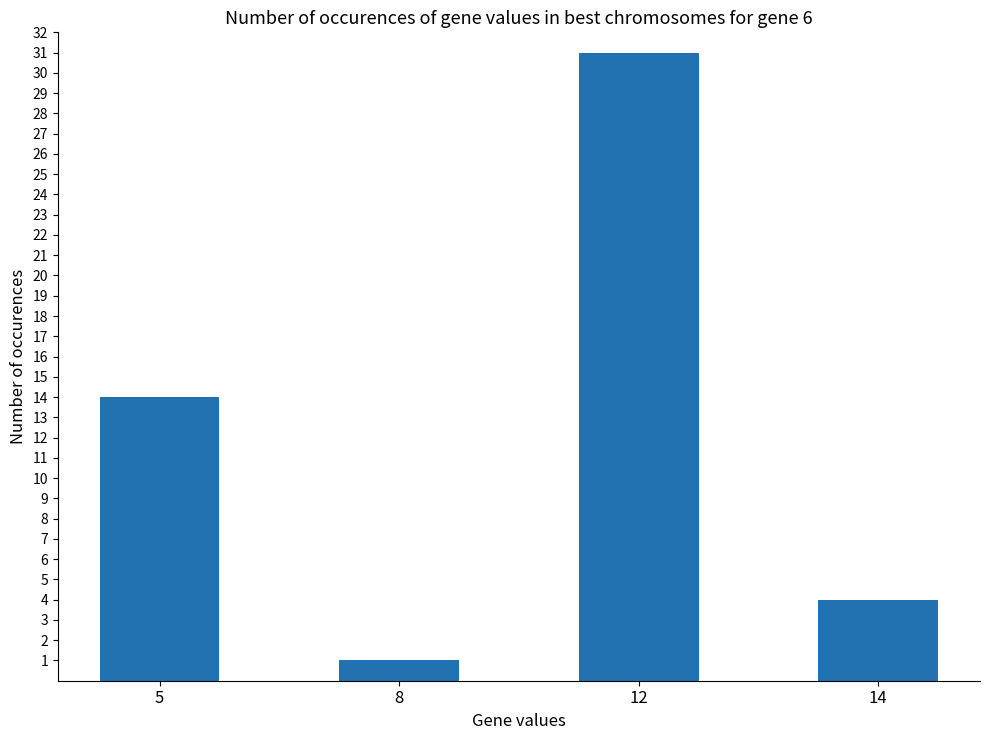

The value at 5 is 22. True or false?

False